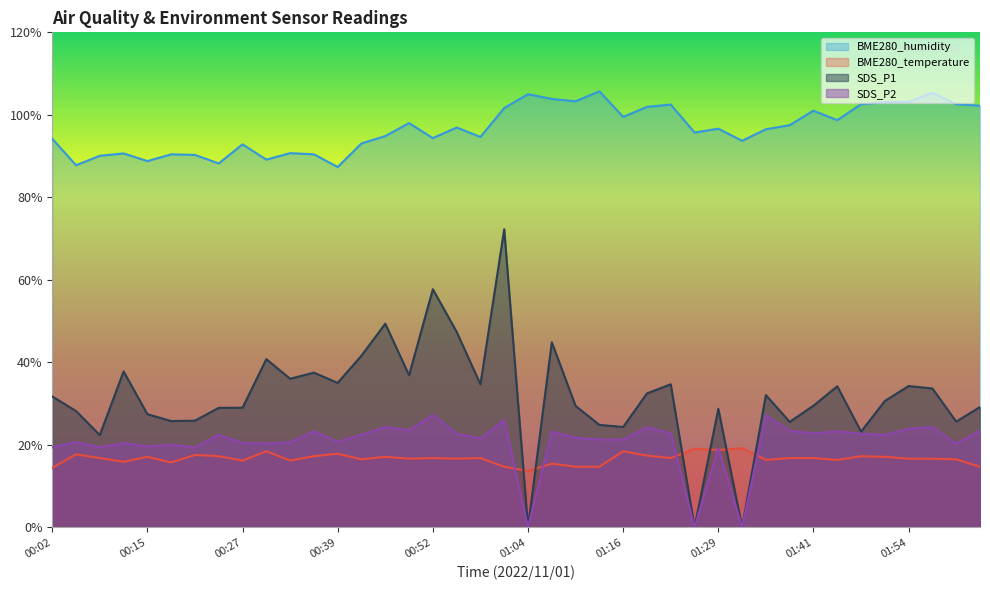

True or false: BME280_humidity has a value of 102.6 at 01:48.

True